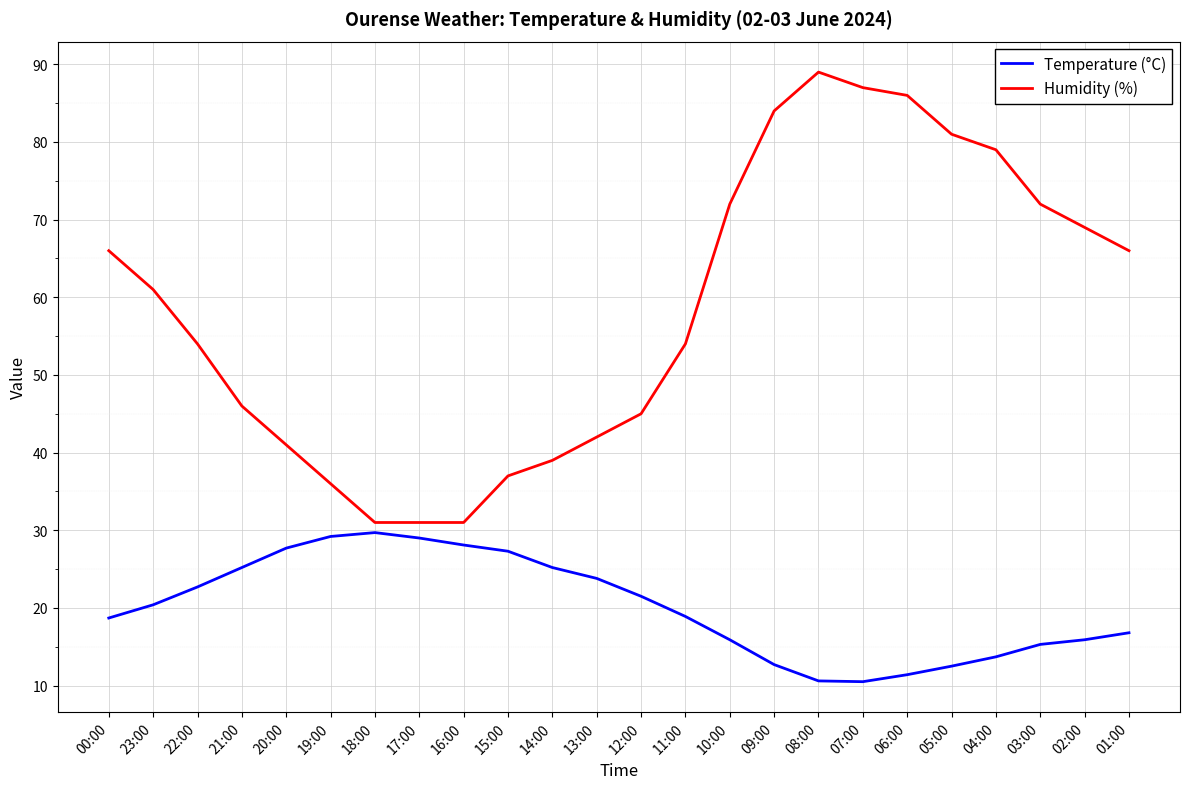

Rank the series by their maximum value, from lowest to highest.

Temperature (°C), Humidity (%)